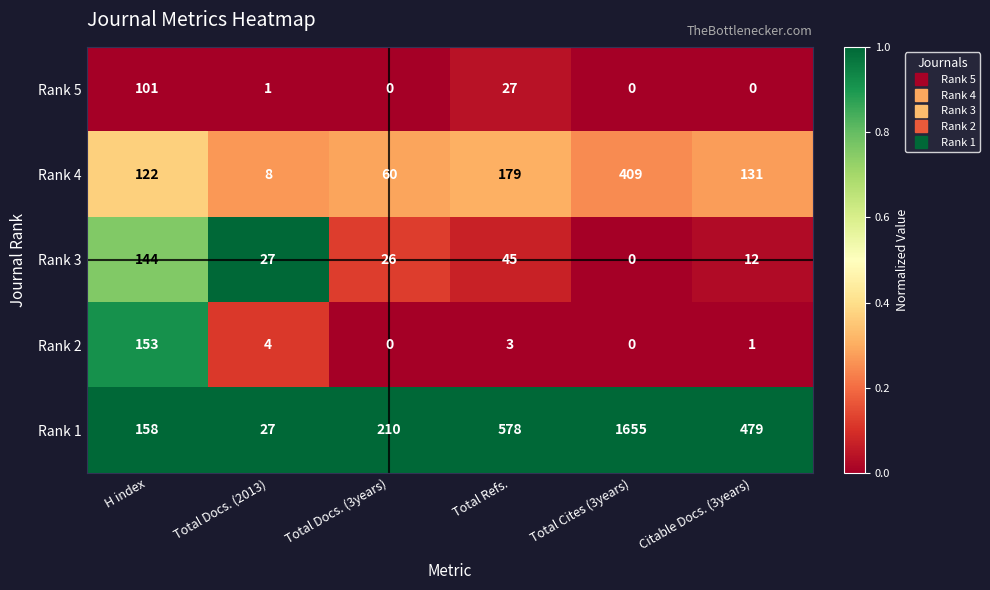

Between Total Refs. and Citable Docs. (3years), which series saw the biggest shift?

Rank 1